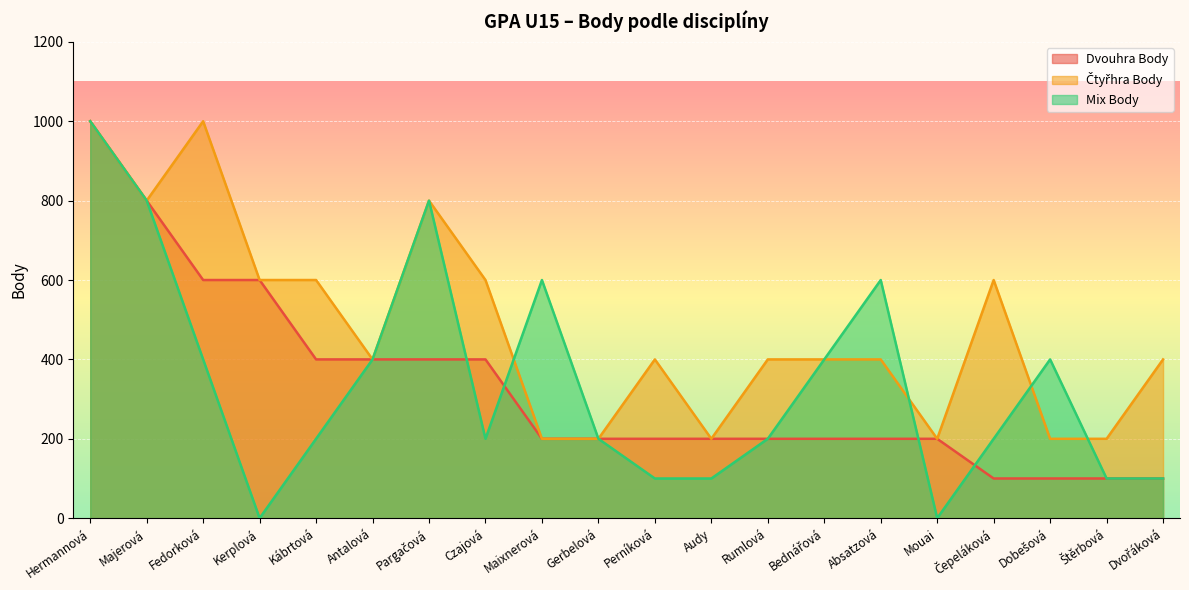

At how many categories does at least one series exceed 795?

4